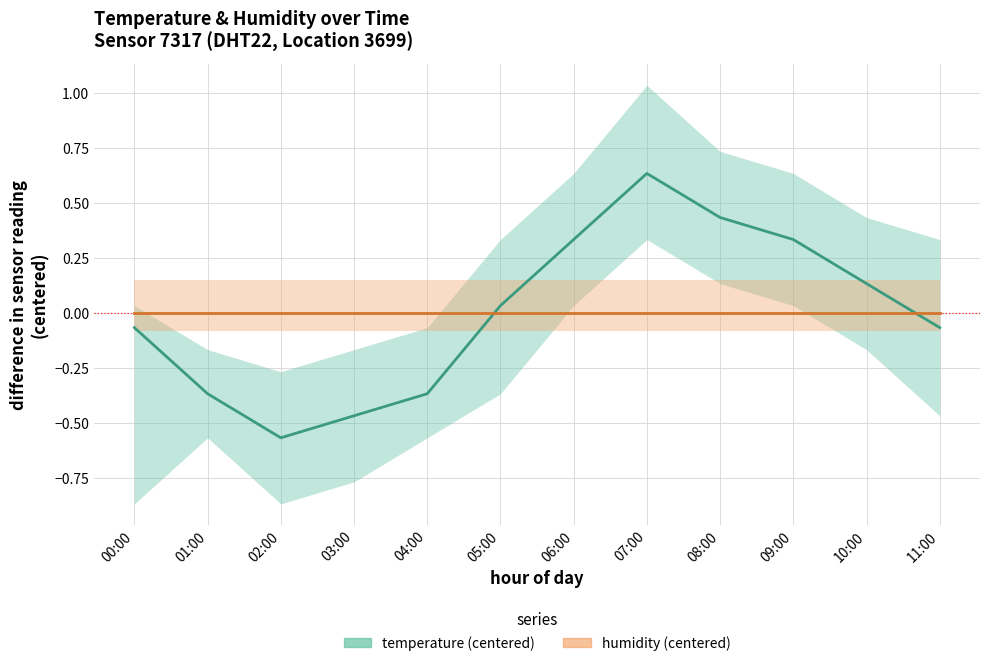

Reading left to right, what are all the values shown in this chart?

temperature (centered): 00:00=-0.1	01:00=-0.4	02:00=-0.6	03:00=-0.5	04:00=-0.4	05:00=0.0	06:00=0.3	07:00=0.6	08:00=0.4	09:00=0.3	10:00=0.1	11:00=-0.1
humidity (centered): 00:00=-0.0	01:00=-0.0	02:00=-0.0	03:00=-0.0	04:00=-0.0	05:00=-0.0	06:00=-0.0	07:00=-0.0	08:00=-0.0	09:00=-0.0	10:00=-0.0	11:00=-0.0